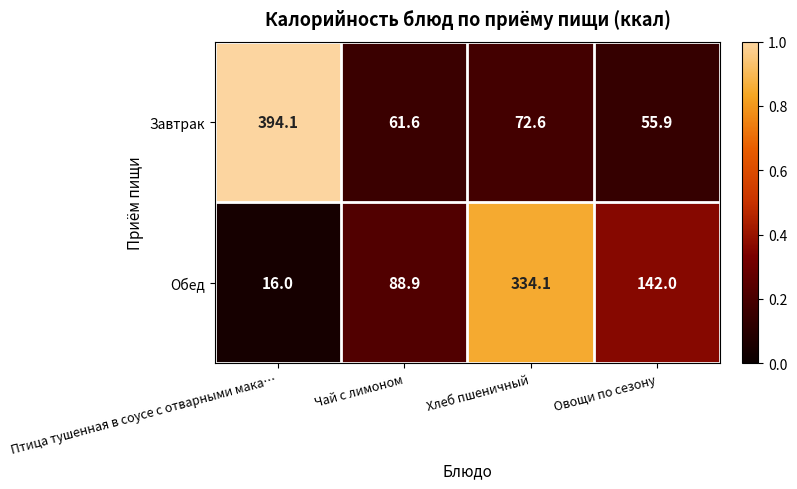

What is the difference between the second highest and second lowest values in the Обед series?

53.1